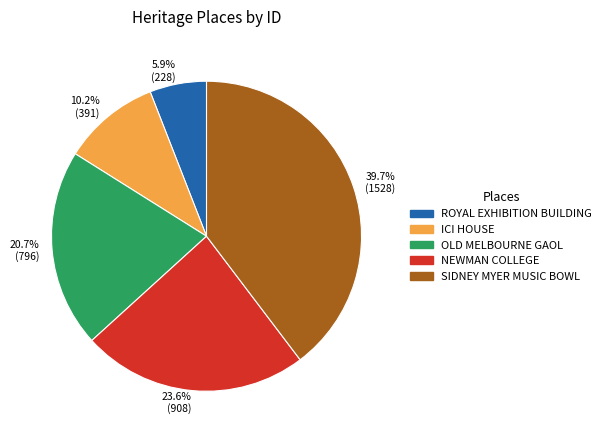

Do ROYAL EXHIBITION BUILDING and NEWMAN COLLEGE together represent more than half of the pie?

No